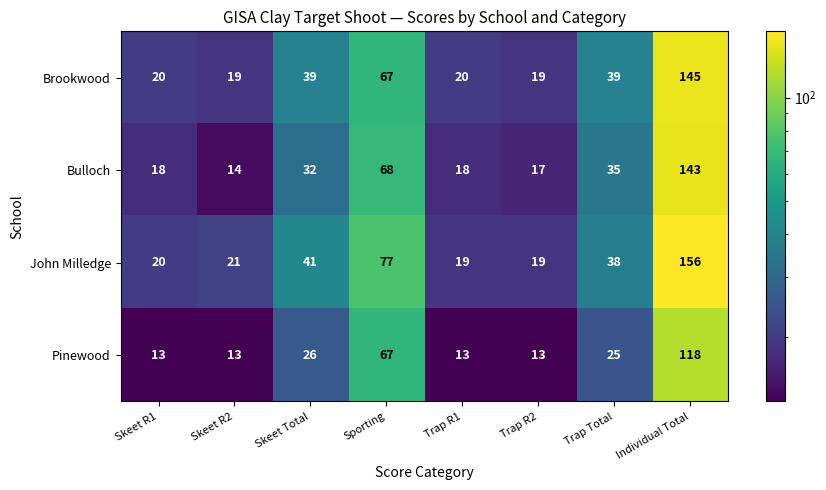

What is the sum of the Pinewood values at Trap R1 and Trap R2?

26